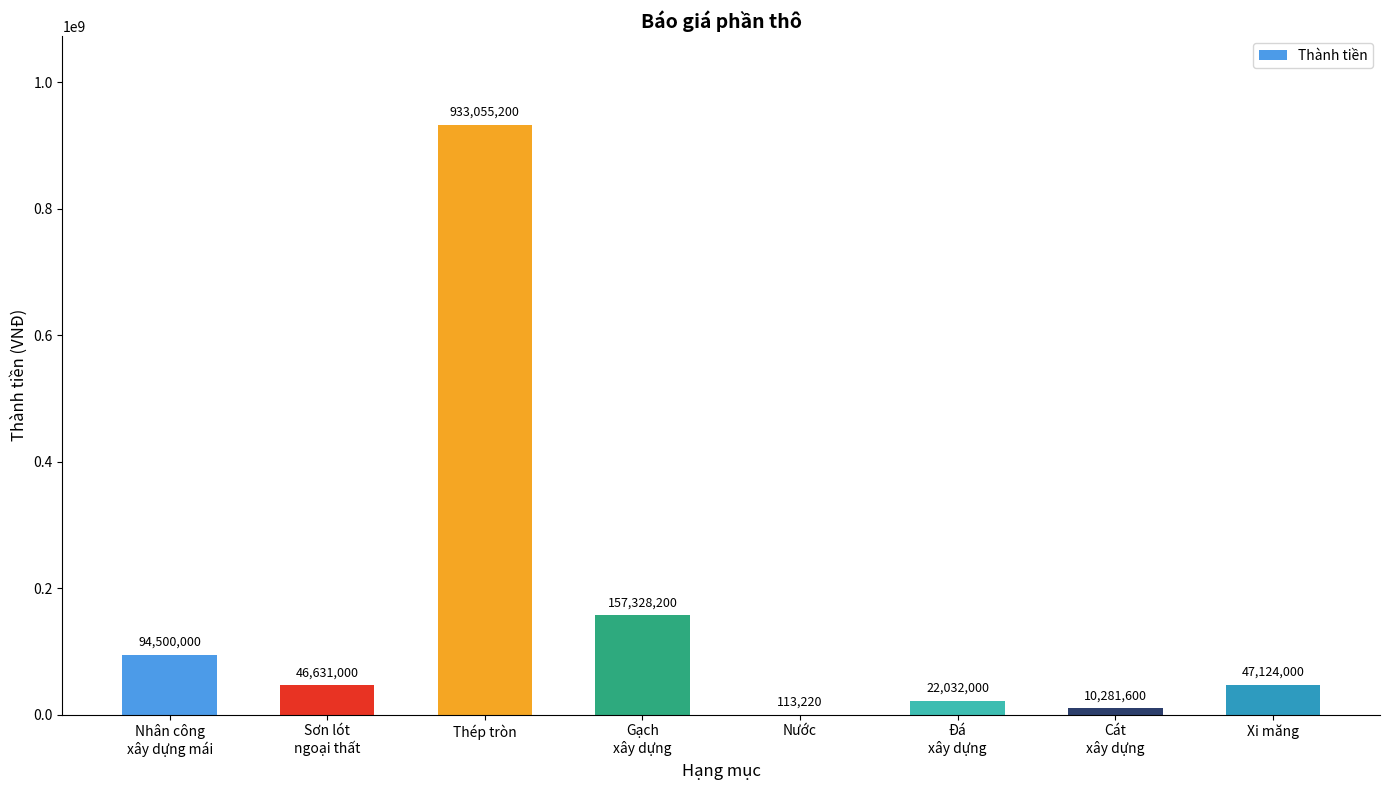

At which category does the chart reach its peak across all series?

Thép tròn